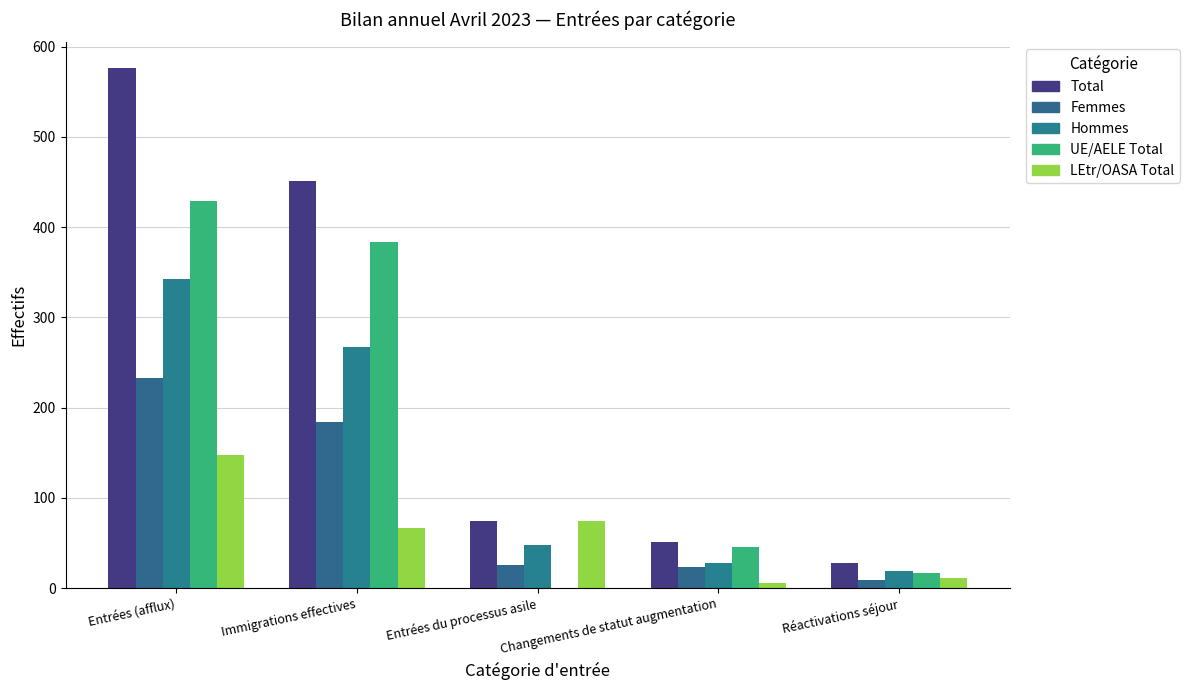

Count the number of data series in this chart.

5